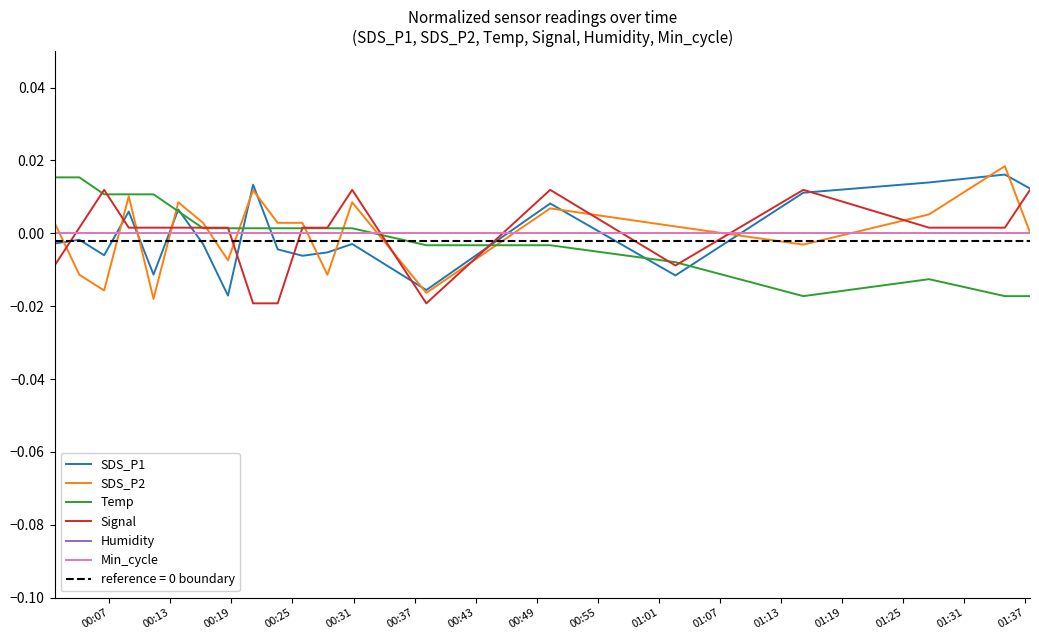

Does the chart display data point markers on the line(s)?

No